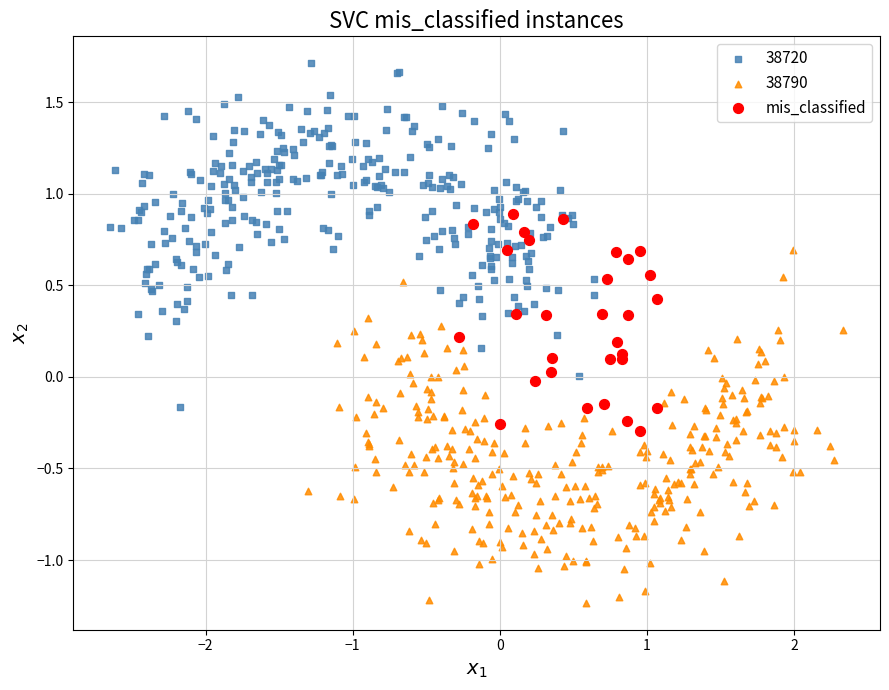

Which series contains the highest Y value?

38720